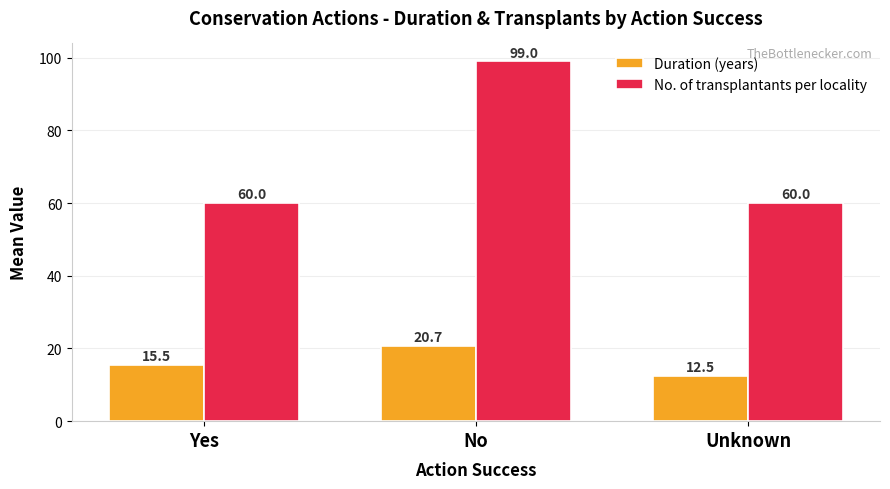

Reading left to right, extract all data points from this chart.

Duration (years): 15.5	20.7	12.5
No. of transplantants per locality: 60.0	99.0	60.0